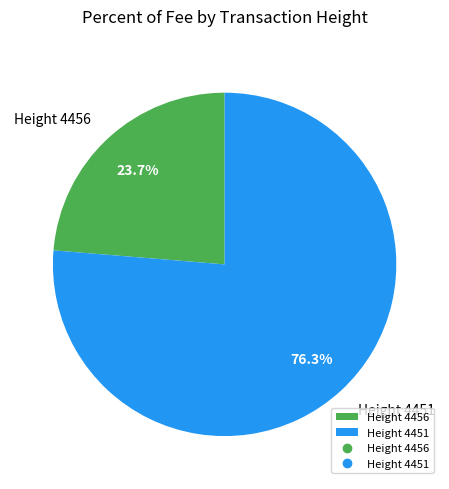

Rank the categories by value from lowest to highest.

Height 4456, Height 4451